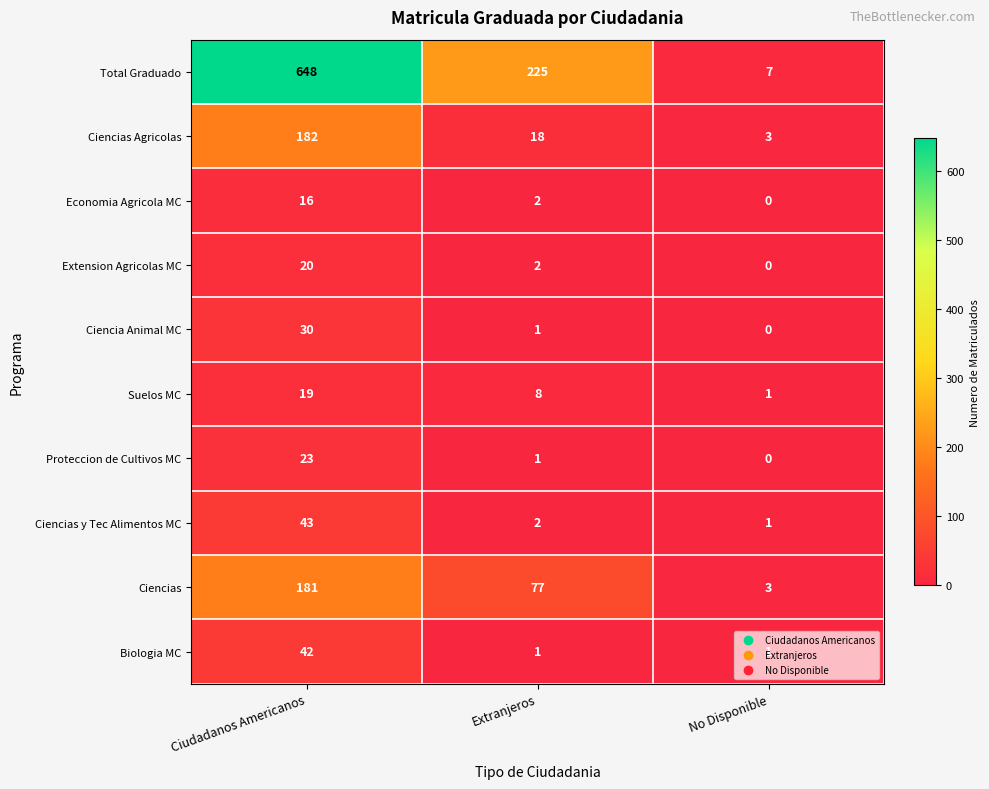

At which label is Suelos MC closest to 10?

Extranjeros